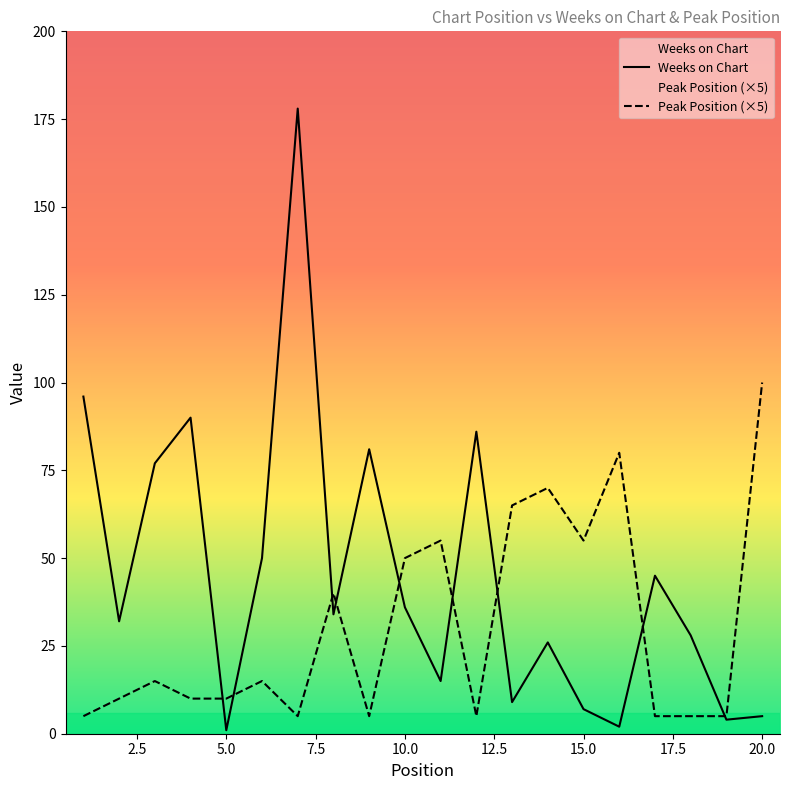

Which category has the highest value in the Weeks on Chart series?

7